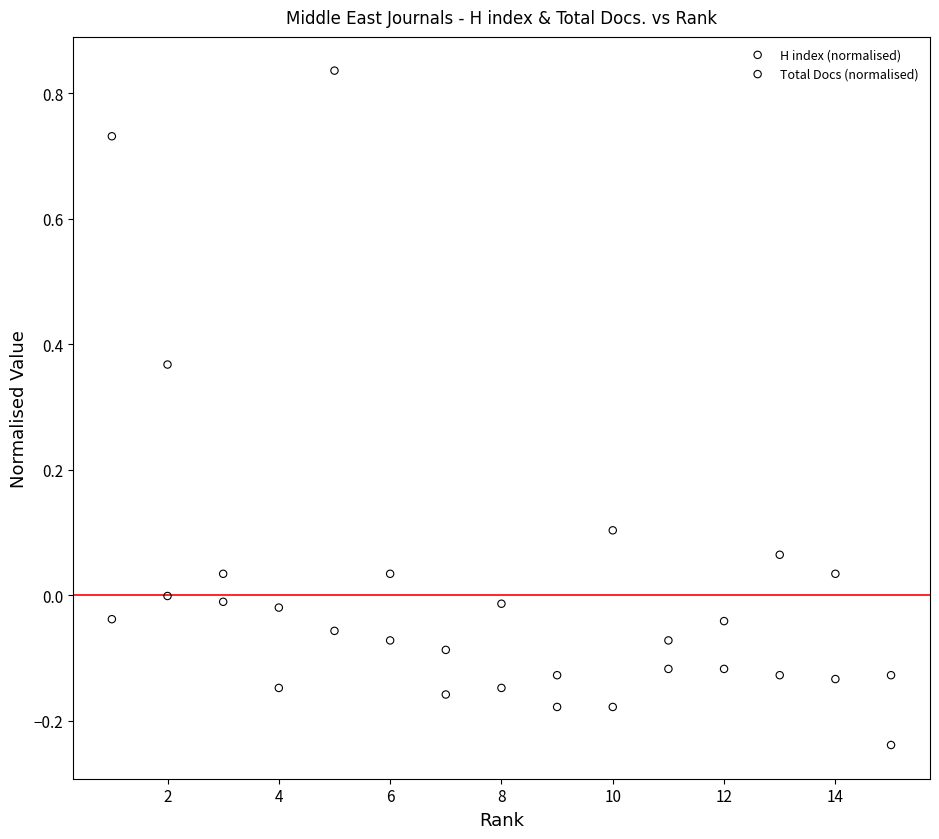

What are all the series names shown in the legend?

H index (normalised), Total Docs (normalised)